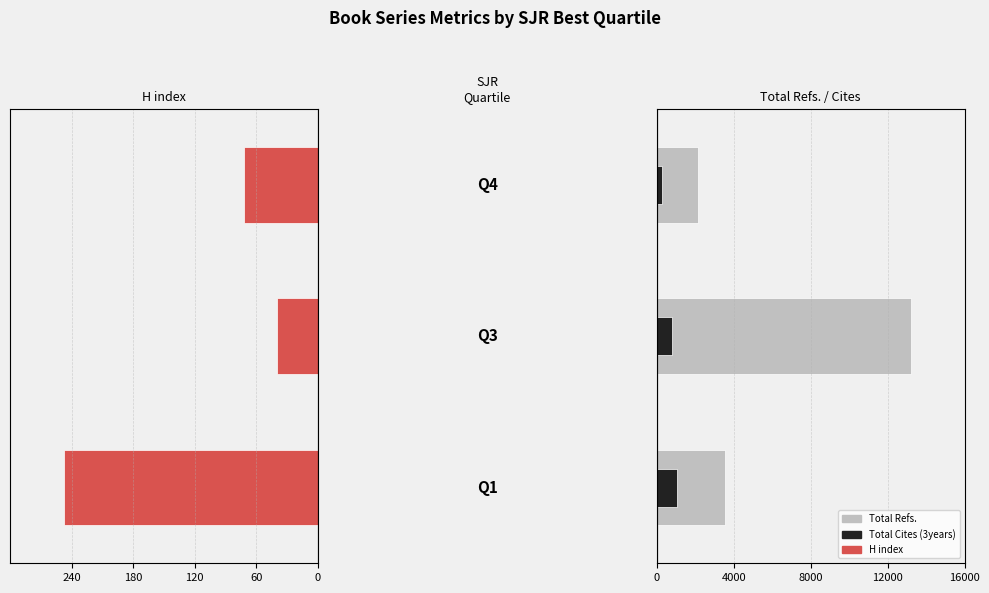

The value of Total Refs. at 180 is 7522. True or false?

False